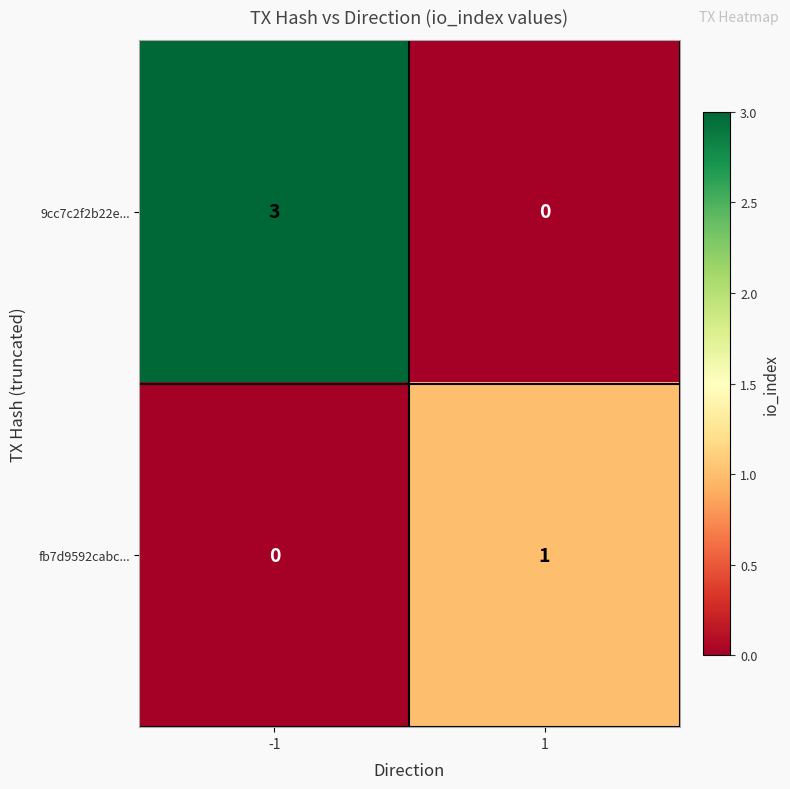

Reading right to left, extract all data points from this chart.

9cc7c2f2b22e...: 0	3
fb7d9592cabc...: 1	0